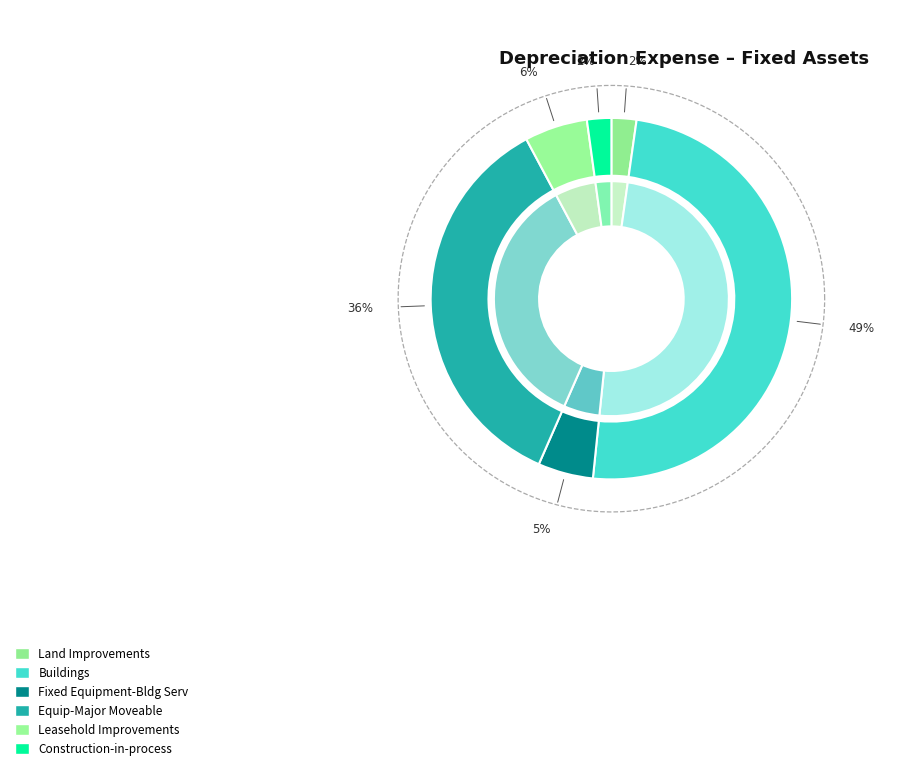

To the nearest percent, what is the difference between the largest and smallest slice percentages?

47%